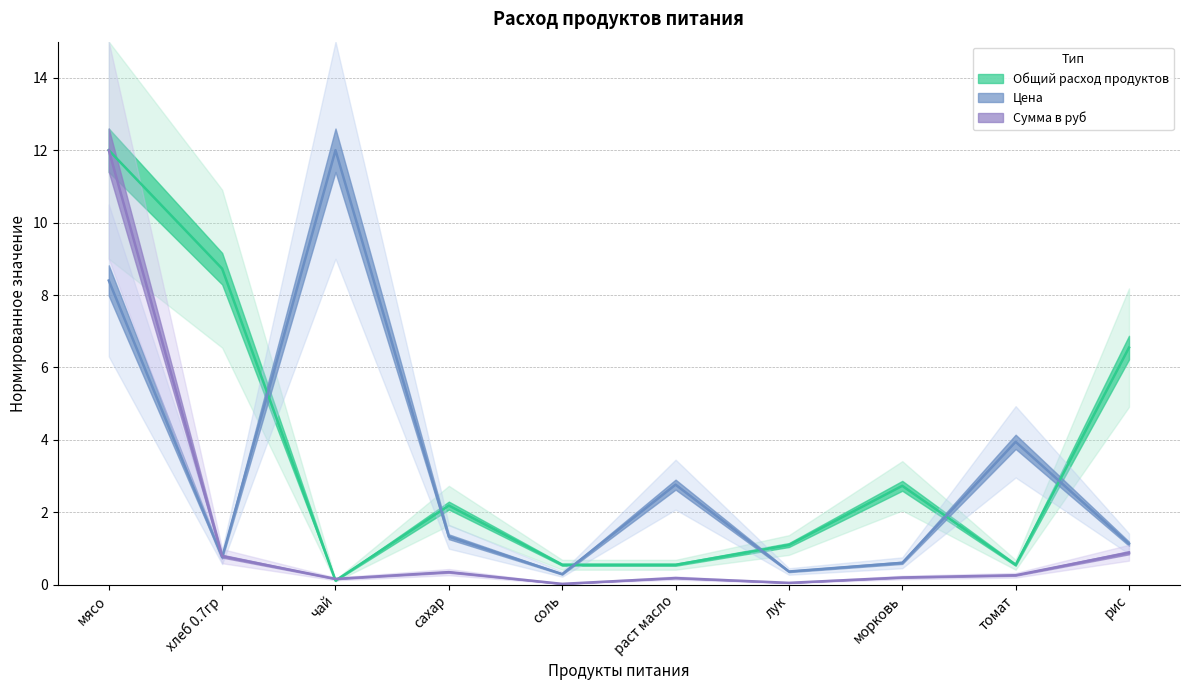

List the labels in order of Цена value, smallest first.

соль, лук, морковь, хлеб 0.7гр, рис, сахар, раст масло, томат, мясо, чай